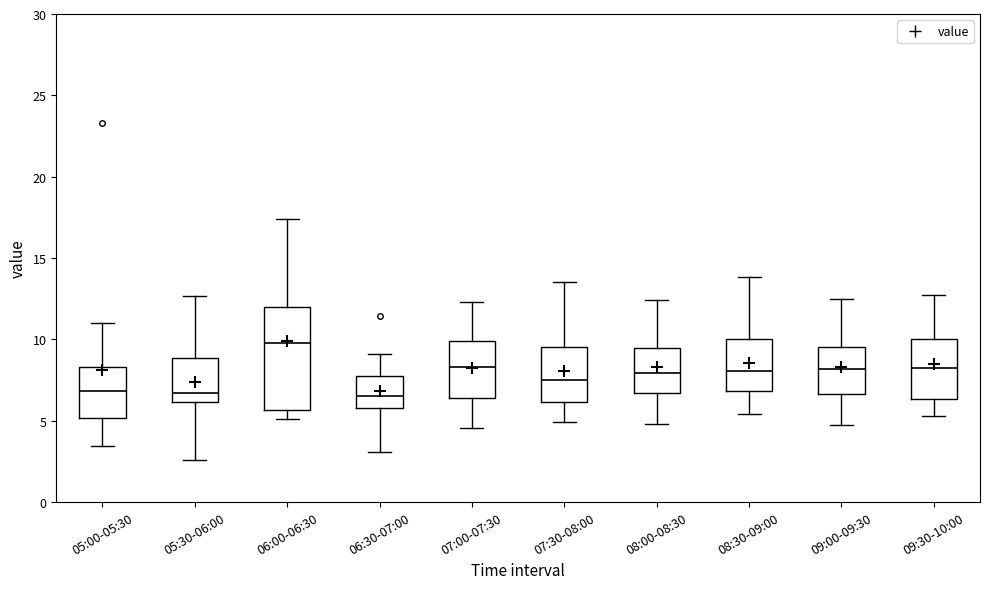

Reading left to right, transcribe this box plot: for each box, give where its median line is, the range the box spans, and where its two whiskers end, as read against the y-axis. The values are not printed on the chart, so give them approximately, as read against the axis.

05:00-05:30: median 7.0, box 5.0 to 8.5, whiskers 3.5 to 11.0
05:30-06:00: median 6.5, box 6.0 to 9.0, whiskers 2.5 to 12.5
06:00-06:30: median 10.0, box 5.5 to 12.0, whiskers 5.0 to 17.5
06:30-07:00: median 6.5, box 5.5 to 8.0, whiskers 3.0 to 9.0
07:00-07:30: median 8.5, box 6.5 to 10.0, whiskers 4.5 to 12.5
07:30-08:00: median 7.5, box 6.0 to 9.5, whiskers 5.0 to 13.5
08:00-08:30: median 8.0, box 6.5 to 9.5, whiskers 5.0 to 12.5
08:30-09:00: median 8.0, box 7.0 to 10.0, whiskers 5.5 to 14.0
09:00-09:30: median 8.0, box 6.5 to 9.5, whiskers 4.5 to 12.5
09:30-10:00: median 8.5, box 6.5 to 10.0, whiskers 5.5 to 12.5